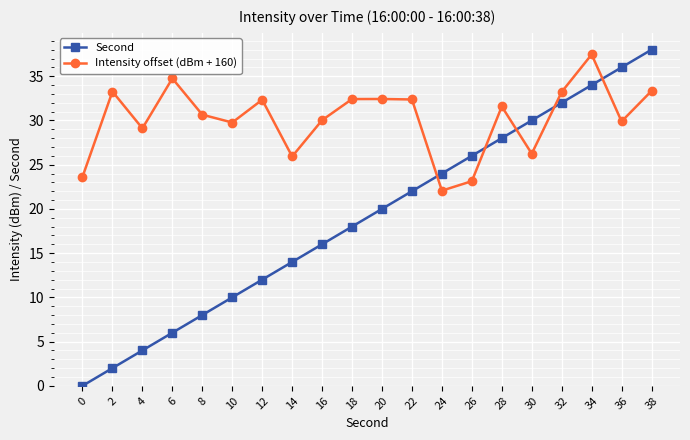

The Second series shows 26.0 at 26. True or false?

True